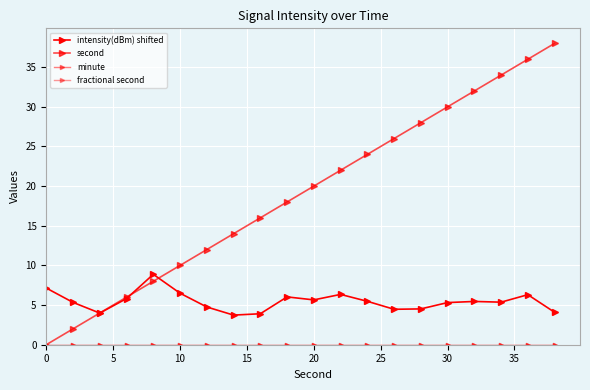

At how many categories does at least one series exceed 20?

9